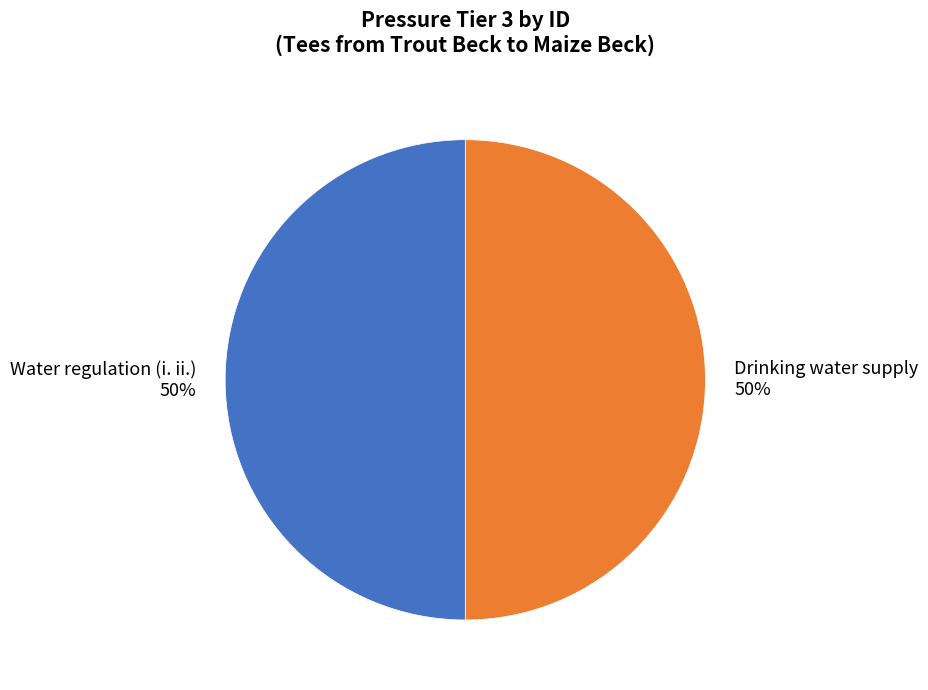

Is it true that Drinking water supply is 63% of the pie?

False